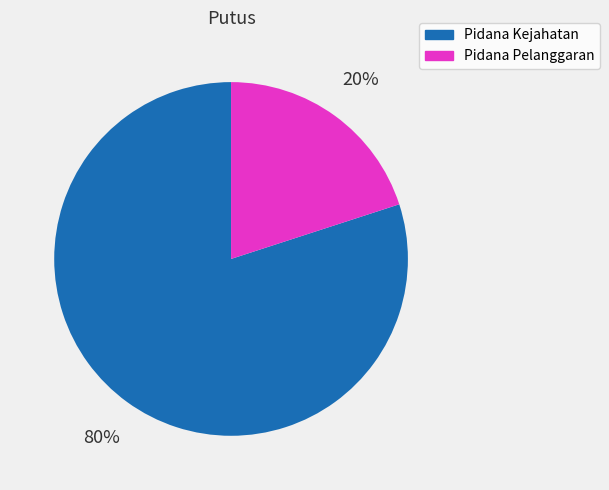

Which category has the smallest portion of the pie?

Pidana Pelanggaran